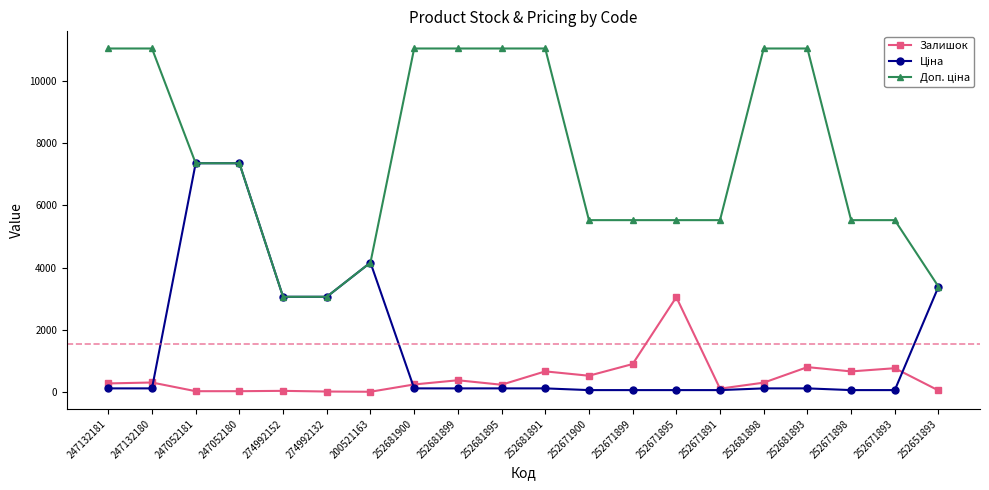

True or false: Залишок has a value of 102.0 at 252671891.

True